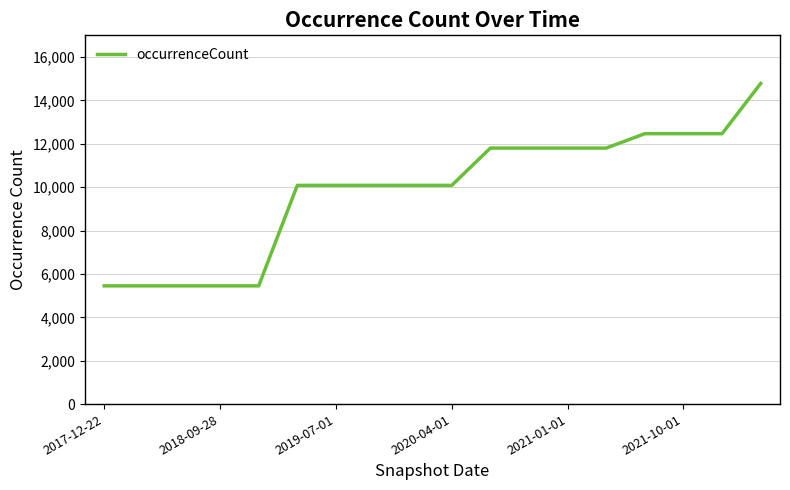

What is the maximum value shown in the chart?

14779